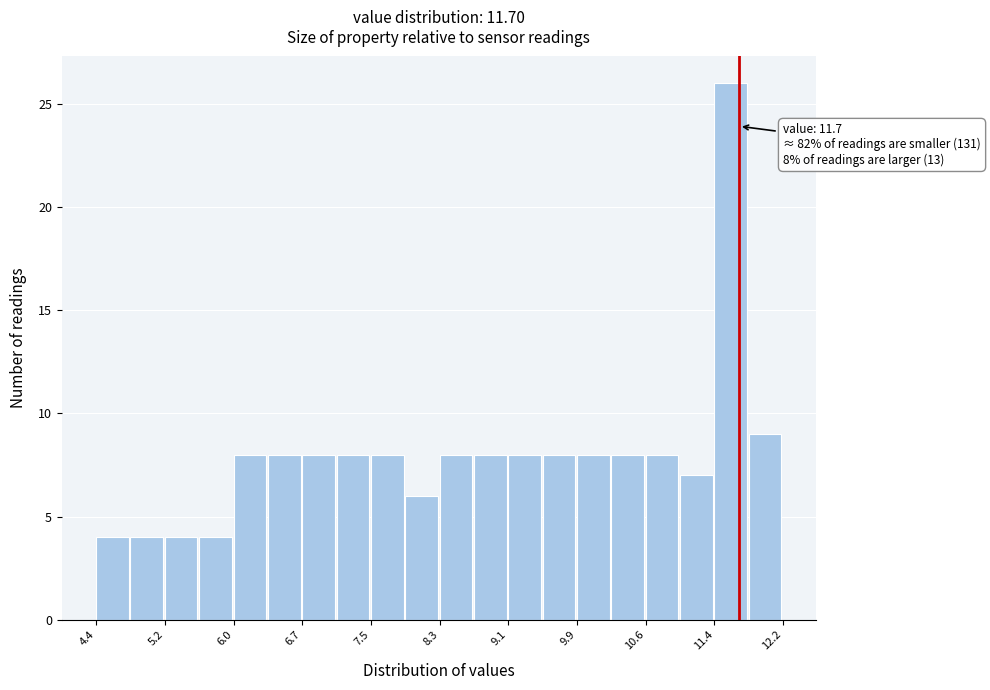

Around what value on the x-axis is the tallest bar? Give the approximate position of its centre, as read against the axis.

11.6